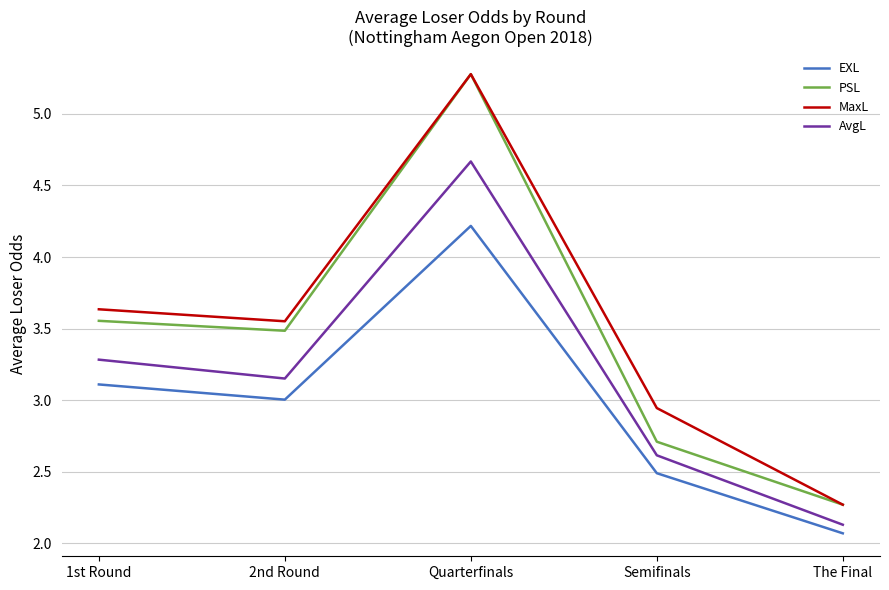

What is the lowest value of the PSL series?

2.3